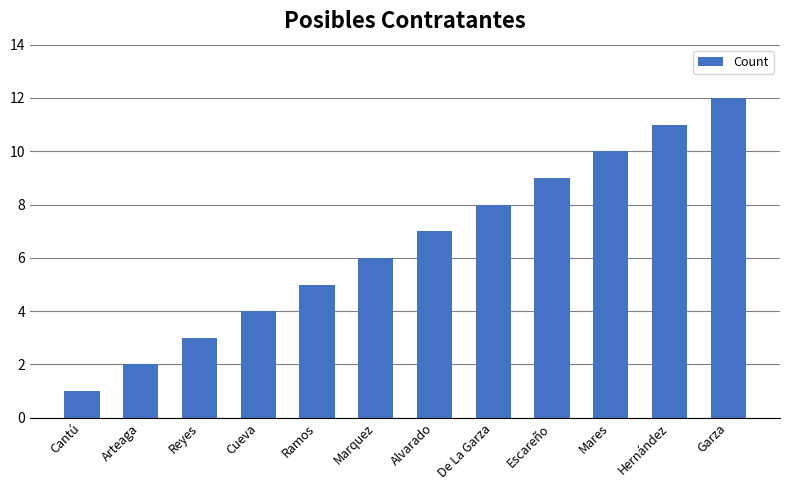

What value does the data have at Ramos?

5